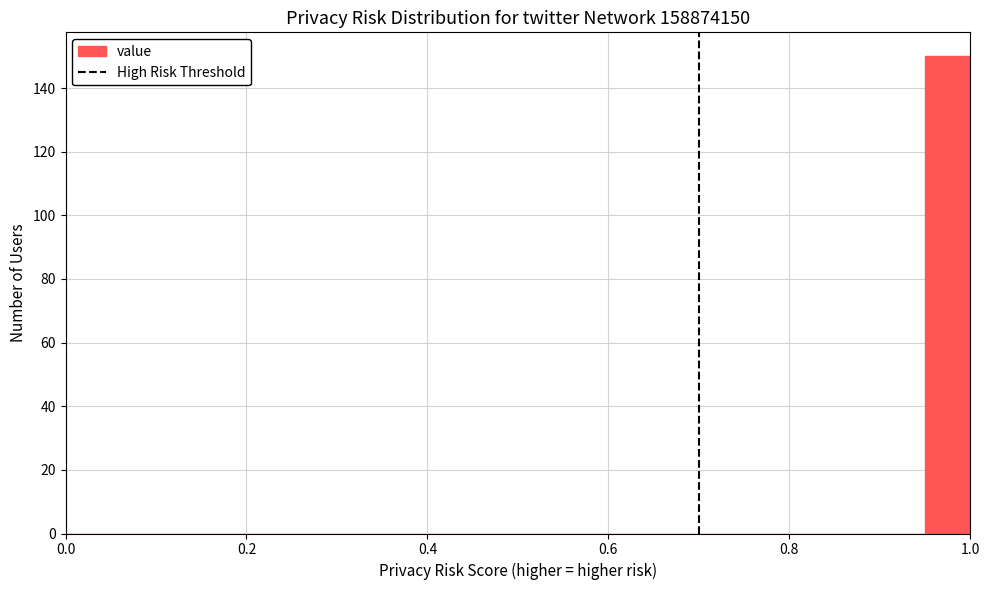

Read against the x-axis, roughly where is the centre of the tallest bar?

0.98